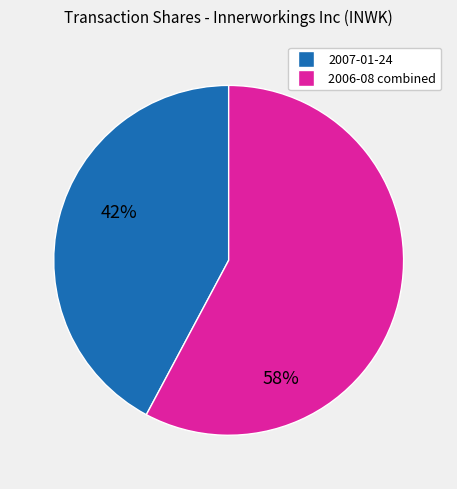

Is there any slice that represents more than half of the pie?

Yes